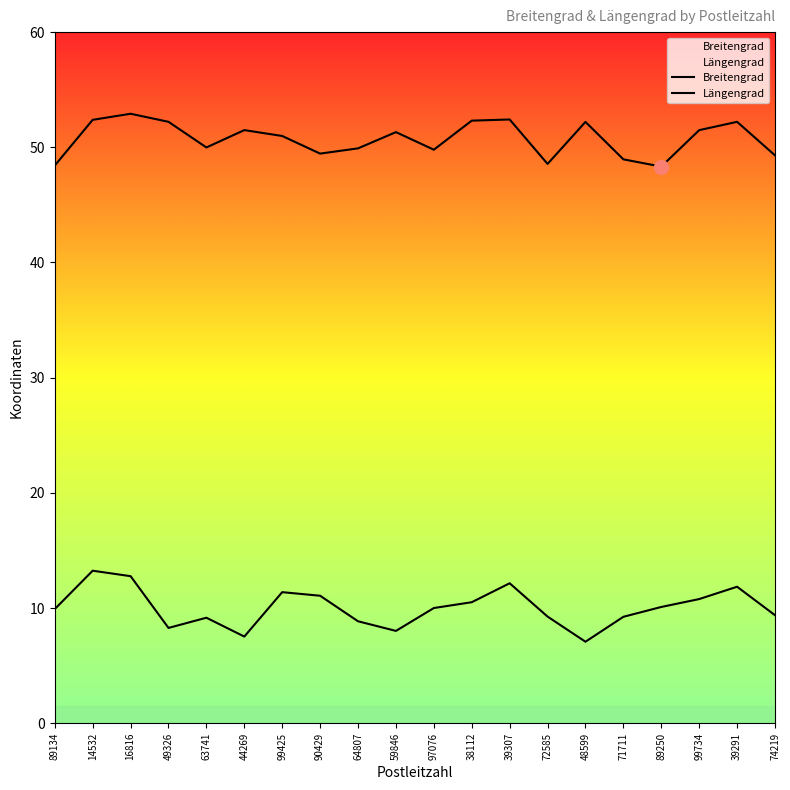

What is the difference between the maximum and minimum values in the Längengrad series?

6.2